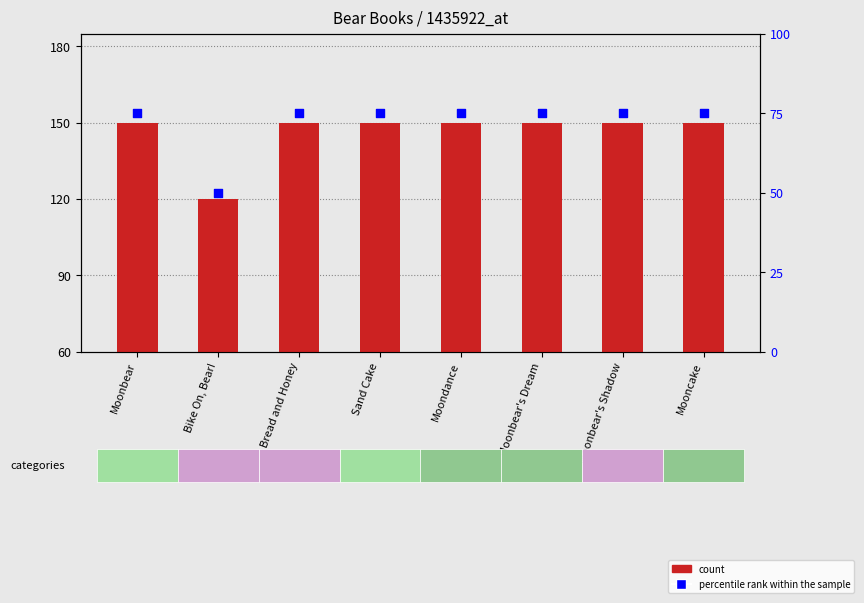

What are all the series names shown in the legend?

count, percentile rank within the sample